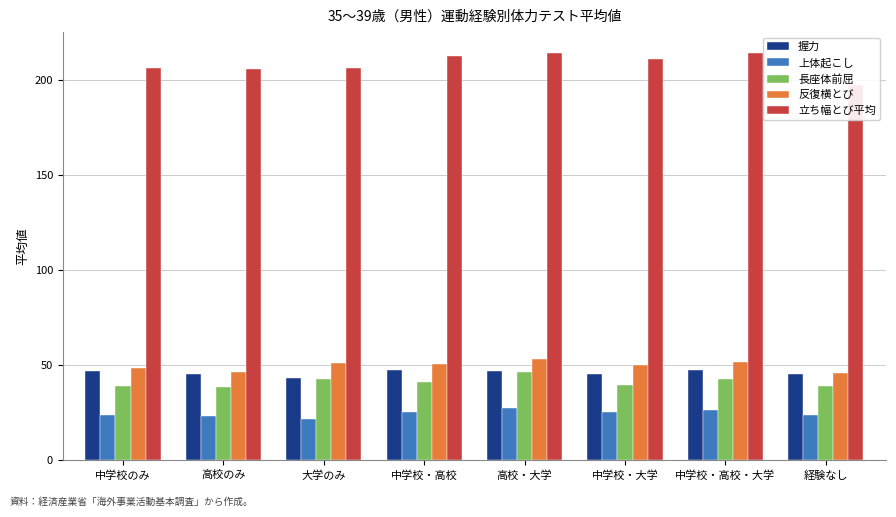

Is it true that 長座体前屈 equals 42.7 at 中学校・高校・大学?

True